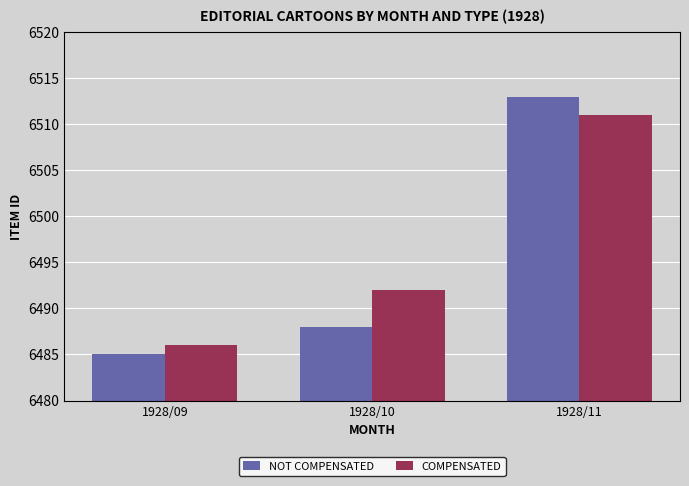

What is the sum of all NOT COMPENSATED values?

19486